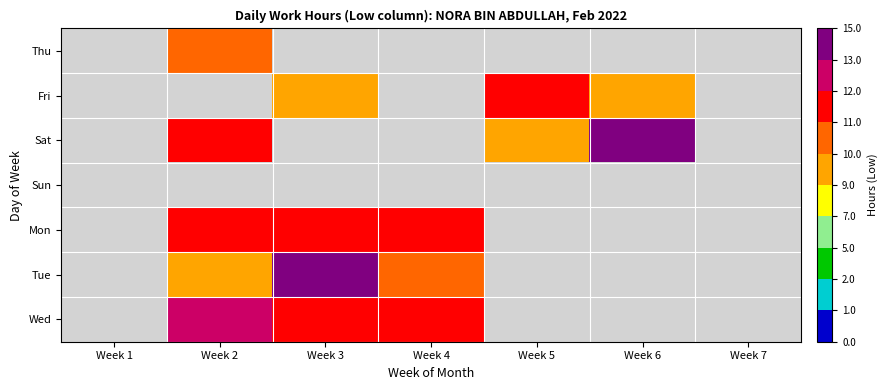

List the series in order of their peak value, lowest first.

Sun, Thu, Fri, Mon, Wed, Sat, Tue